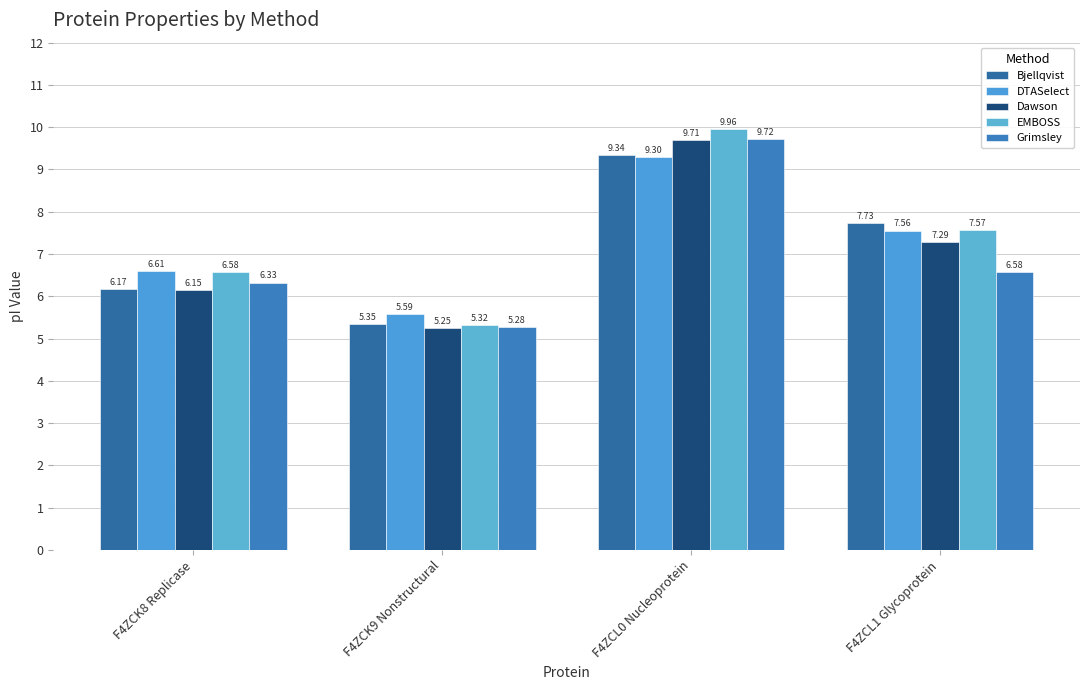

How many groups of bars are there?

4